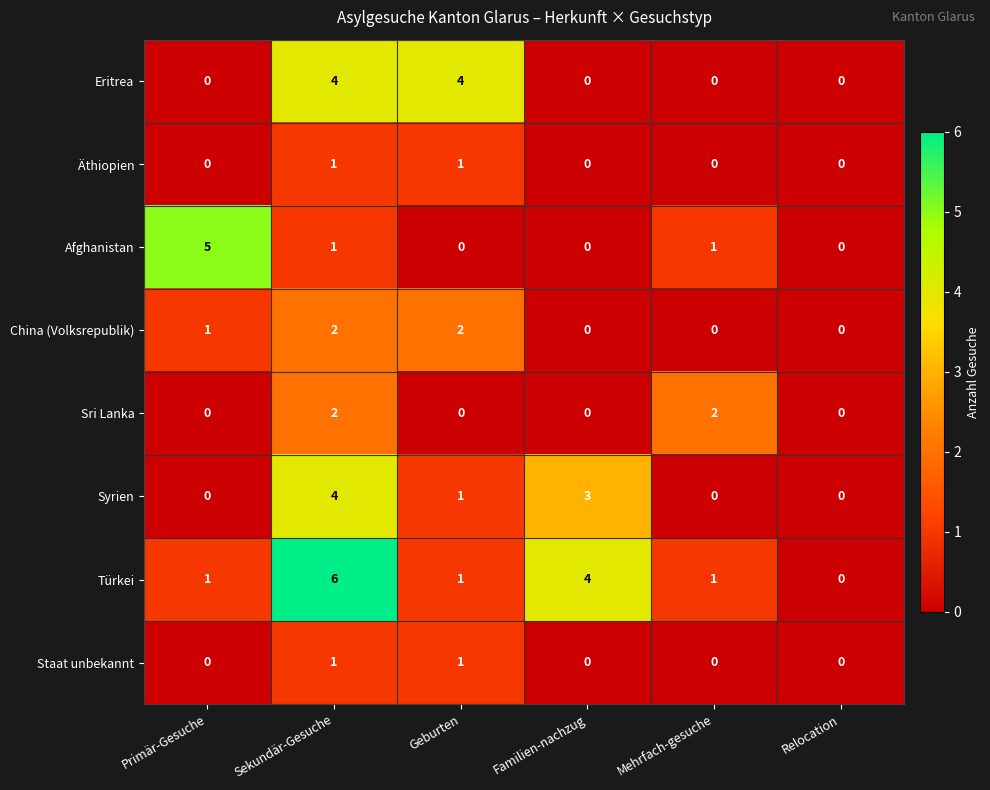

Which series has the widest spread of values?

Türkei